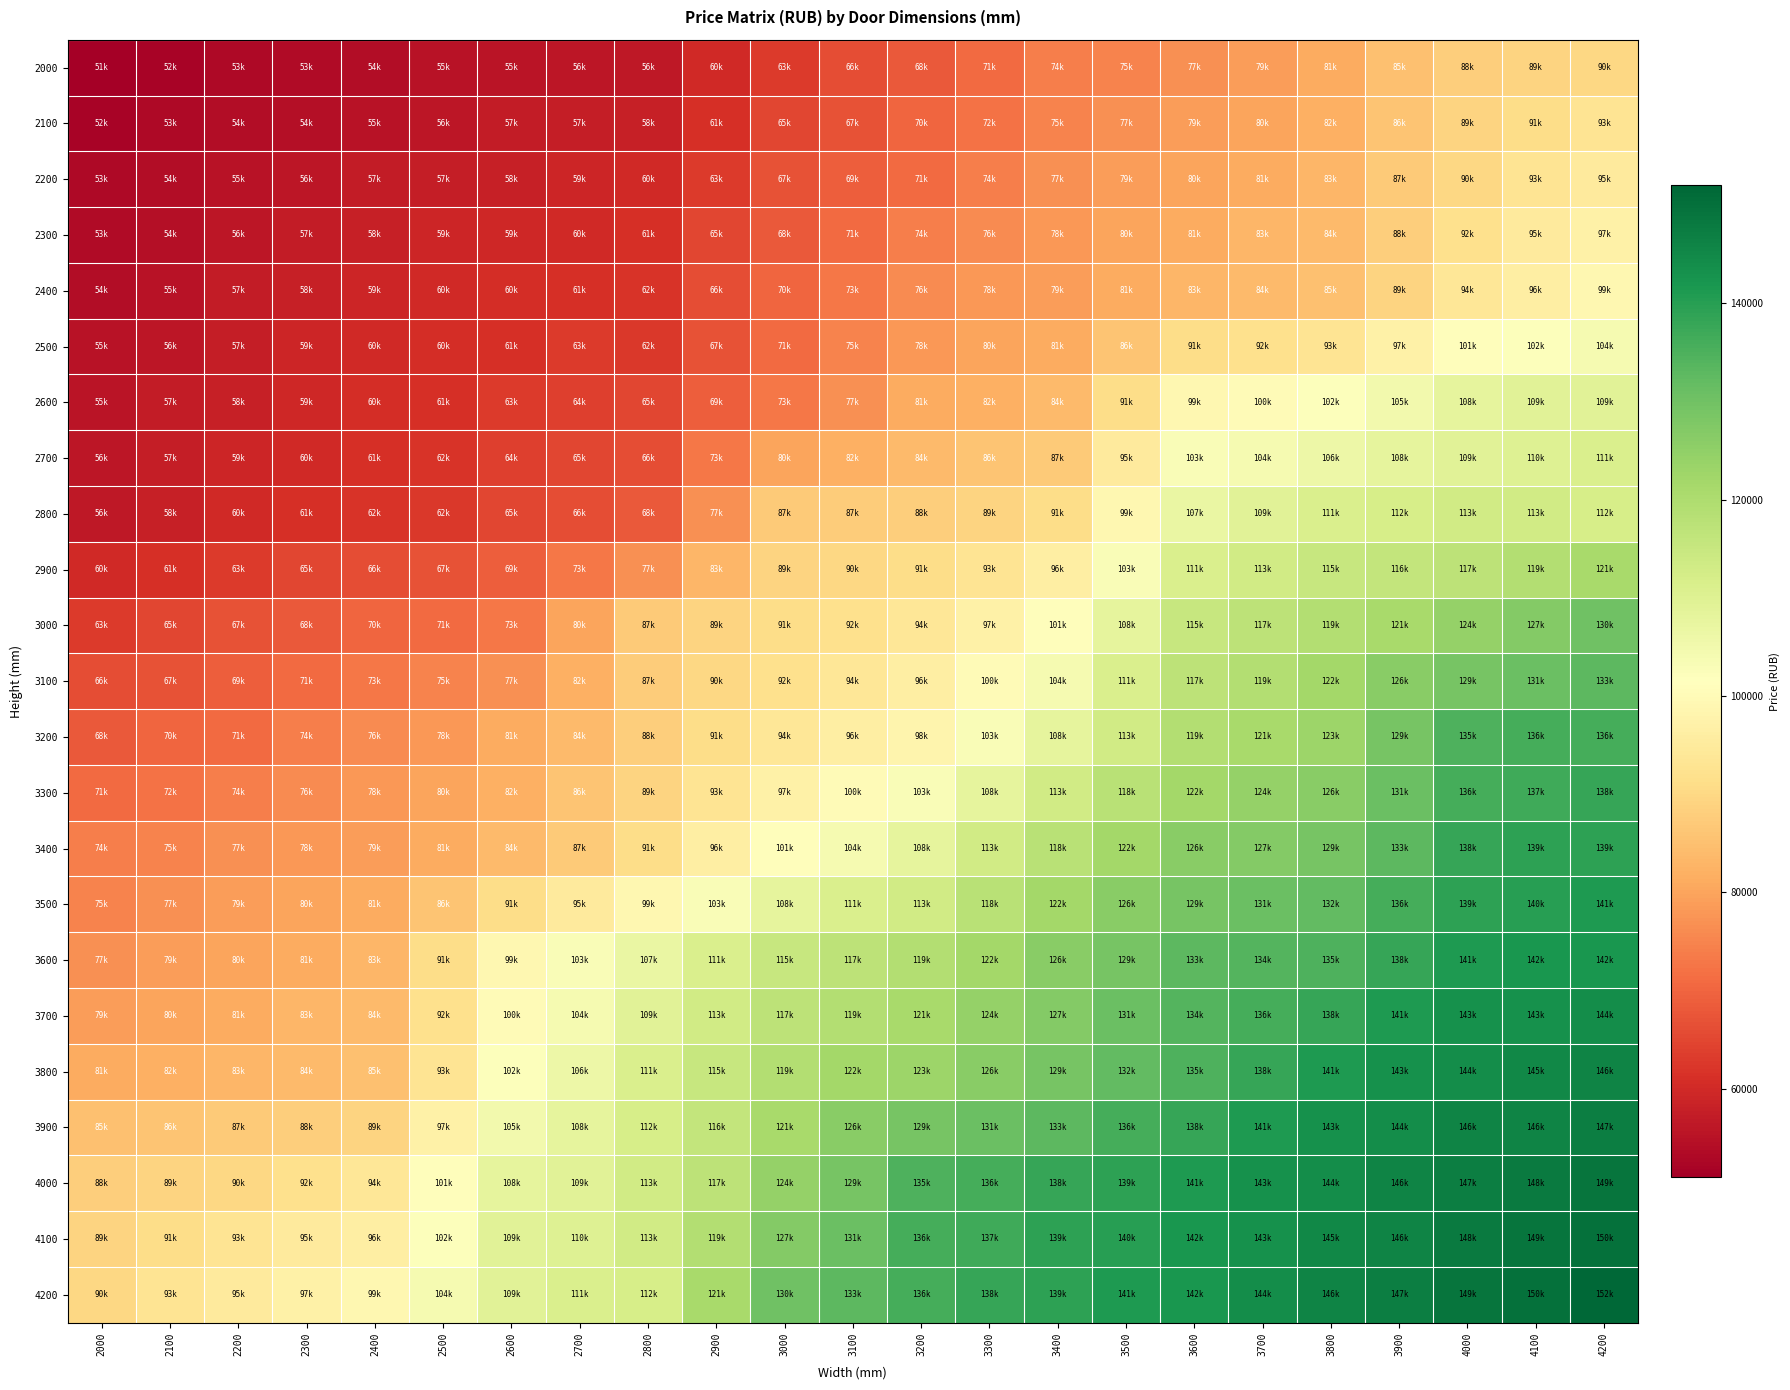

Reading right to left, what are all the values shown in this chart?

2000: 4200=90000	4100=89000	4000=88000	3900=85000	3800=81000	3700=79000	3600=77000	3500=75000	3400=74000	3300=71000	3200=68000	3100=66000	3000=63000	2900=60000	2800=56500	2700=56000	2600=55500	2500=55000	2400=54000	2300=53500	2200=53000	2100=52000	2000=51000
2100: 4200=93000	4100=91000	4000=89000	3900=86000	3800=82000	3700=80000	3600=79000	3500=77000	3400=75000	3300=72000	3200=70000	3100=67000	3000=65000	2900=61000	2800=58000	2700=57500	2600=57000	2500=56000	2400=55000	2300=54500	2200=54000	2100=53000	2000=52000
2200: 4200=95000	4100=93000	4000=90000	3900=87000	3800=83000	3700=81000	3600=80000	3500=79000	3400=77000	3300=74000	3200=71000	3100=69000	3000=67000	2900=63000	2800=60000	2700=59000	2600=58000	2500=57500	2400=57000	2300=56000	2200=55000	2100=54000	2000=53000
2300: 4200=97000	4100=95000	4000=92000	3900=88000	3800=84000	3700=83000	3600=81000	3500=80000	3400=78000	3300=76000	3200=74000	3100=71000	3000=68000	2900=65000	2800=61000	2700=60000	2600=59500	2500=59000	2400=58000	2300=57000	2200=56000	2100=54500	2000=53500
2400: 4200=99000	4100=96000	4000=94000	3900=89000	3800=85000	3700=84000	3600=83000	3500=81000	3400=79000	3300=78000	3200=76000	3100=73000	3000=70000	2900=66000	2800=62000	2700=61000	2600=60500	2500=60000	2400=59000	2300=58000	2200=57000	2100=55000	2000=54000
2500: 4200=104000	4100=102000	4000=101000	3900=97000	3800=93000	3700=92000	3600=91000	3500=86000	3400=81000	3300=80000	3200=78000	3100=75000	3000=71000	2900=67000	2800=62500	2700=63000	2600=61000	2500=60500	2400=60000	2300=59000	2200=57500	2100=56000	2000=55000
2600: 4200=109000	4100=109000	4000=108000	3900=105000	3800=102000	3700=100000	3600=99000	3500=91000	3400=84000	3300=82000	3200=81000	3100=77000	3000=73000	2900=69000	2800=65000	2700=64000	2600=63000	2500=61000	2400=60500	2300=59500	2200=58000	2100=57000	2000=55500
2700: 4200=111000	4100=110000	4000=109000	3900=108000	3800=106000	3700=104000	3600=103000	3500=95000	3400=87000	3300=86000	3200=84000	3100=82000	3000=80000	2900=73000	2800=66000	2700=65000	2600=64000	2500=62000	2400=61000	2300=60000	2200=59000	2100=57500	2000=56000
2800: 4200=112000	4100=113000	4000=113000	3900=112000	3800=111000	3700=109000	3600=107000	3500=99000	3400=91000	3300=89000	3200=88000	3100=87500	3000=87000	2900=77000	2800=68000	2700=66000	2600=65000	2500=62500	2400=62000	2300=61000	2200=60000	2100=58000	2000=56500
2900: 4200=121000	4100=119000	4000=117000	3900=116000	3800=115000	3700=113000	3600=111000	3500=103000	3400=96000	3300=93000	3200=91000	3100=90000	3000=89000	2900=83000	2800=77000	2700=73000	2600=69000	2500=67000	2400=66000	2300=65000	2200=63000	2100=61000	2000=60000
3000: 4200=130000	4100=127000	4000=124000	3900=121000	3800=119000	3700=117000	3600=115000	3500=108000	3400=101000	3300=97000	3200=94000	3100=92000	3000=91000	2900=89000	2800=87000	2700=80000	2600=73000	2500=71000	2400=70000	2300=68000	2200=67000	2100=65000	2000=63000
3100: 4200=133000	4100=131000	4000=129000	3900=126000	3800=122000	3700=119000	3600=117000	3500=111000	3400=104000	3300=100000	3200=96000	3100=94000	3000=92000	2900=90000	2800=87500	2700=82000	2600=77000	2500=75000	2400=73000	2300=71000	2200=69000	2100=67000	2000=66000
3200: 4200=136000	4100=136000	4000=135000	3900=129000	3800=123000	3700=121000	3600=119000	3500=113000	3400=108000	3300=103000	3200=98000	3100=96000	3000=94000	2900=91000	2800=88000	2700=84000	2600=81000	2500=78000	2400=76000	2300=74000	2200=71000	2100=70000	2000=68000
3300: 4200=138000	4100=137000	4000=136000	3900=131000	3800=126000	3700=124000	3600=122000	3500=118000	3400=113000	3300=108000	3200=103000	3100=100000	3000=97000	2900=93000	2800=89000	2700=86000	2600=82000	2500=80000	2400=78000	2300=76000	2200=74000	2100=72000	2000=71000
3400: 4200=139000	4100=139000	4000=138000	3900=133000	3800=129000	3700=127000	3600=126000	3500=122000	3400=118000	3300=113000	3200=108000	3100=104000	3000=101000	2900=96000	2800=91000	2700=87000	2600=84000	2500=81000	2400=79000	2300=78000	2200=77000	2100=75000	2000=74000
3500: 4200=141000	4100=140000	4000=139000	3900=136000	3800=132000	3700=131000	3600=129000	3500=126000	3400=122000	3300=118000	3200=113000	3100=111000	3000=108000	2900=103000	2800=99000	2700=95000	2600=91000	2500=86000	2400=81000	2300=80000	2200=79000	2100=77000	2000=75000
3600: 4200=142000	4100=142000	4000=141000	3900=138000	3800=135000	3700=134000	3600=133000	3500=129000	3400=126000	3300=122000	3200=119000	3100=117000	3000=115000	2900=111000	2800=107000	2700=103000	2600=99000	2500=91000	2400=83000	2300=81000	2200=80000	2100=79000	2000=77000
3700: 4200=144000	4100=143000	4000=143000	3900=141000	3800=138000	3700=136000	3600=134000	3500=131000	3400=127000	3300=124000	3200=121000	3100=119000	3000=117000	2900=113000	2800=109000	2700=104000	2600=100000	2500=92000	2400=84000	2300=83000	2200=81000	2100=80000	2000=79000
3800: 4200=146000	4100=145000	4000=144000	3900=143000	3800=141000	3700=138000	3600=135000	3500=132000	3400=129000	3300=126000	3200=123000	3100=122000	3000=119000	2900=115000	2800=111000	2700=106000	2600=102000	2500=93000	2400=85000	2300=84000	2200=83000	2100=82000	2000=81000
3900: 4200=147000	4100=146000	4000=146000	3900=144000	3800=143000	3700=141000	3600=138000	3500=136000	3400=133000	3300=131000	3200=129000	3100=126000	3000=121000	2900=116000	2800=112000	2700=108000	2600=105000	2500=97000	2400=89000	2300=88000	2200=87000	2100=86000	2000=85000
4000: 4200=149000	4100=148000	4000=147000	3900=146000	3800=144000	3700=143000	3600=141000	3500=139000	3400=138000	3300=136000	3200=135000	3100=129000	3000=124000	2900=117000	2800=113000	2700=109000	2600=108000	2500=101000	2400=94000	2300=92000	2200=90000	2100=89000	2000=88000
4100: 4200=150000	4100=149000	4000=148000	3900=146000	3800=145000	3700=143000	3600=142000	3500=140000	3400=139000	3300=137000	3200=136000	3100=131000	3000=127000	2900=119000	2800=113000	2700=110000	2600=109000	2500=102000	2400=96000	2300=95000	2200=93000	2100=91000	2000=89000
4200: 4200=152000	4100=150000	4000=149000	3900=147000	3800=146000	3700=144000	3600=142000	3500=141000	3400=139000	3300=138000	3200=136000	3100=133000	3000=130000	2900=121000	2800=112000	2700=111000	2600=109000	2500=104000	2400=99000	2300=97000	2200=95000	2100=93000	2000=90000